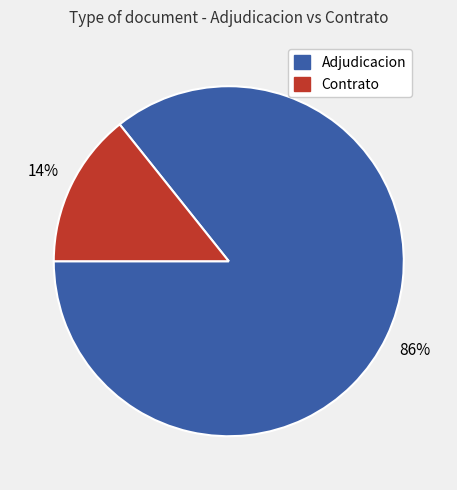

Do Adjudicacion and Contrato together represent more than half of the pie?

Yes